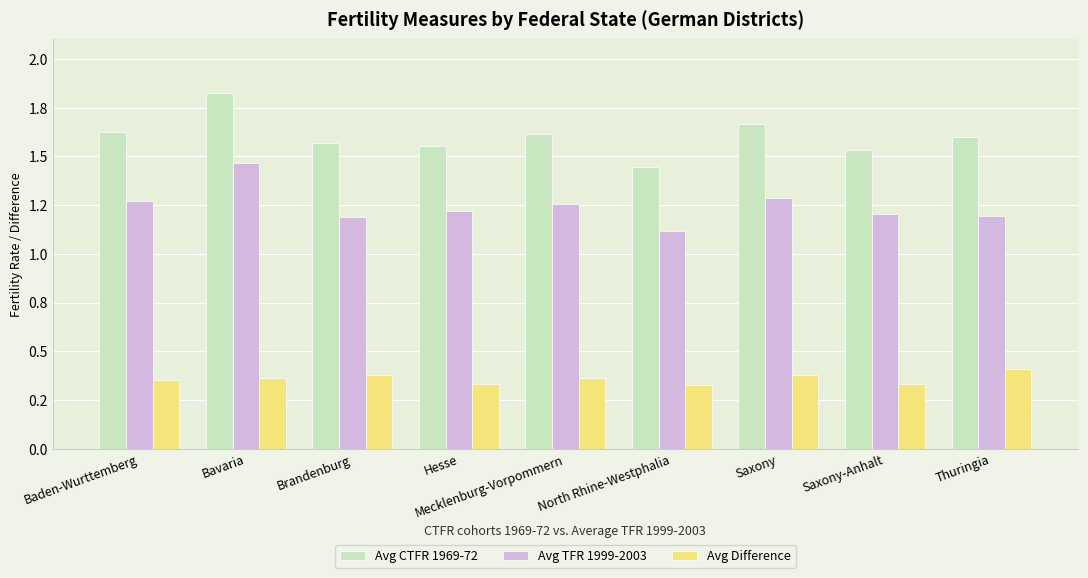

Are the bars grouped side by side (vs. stacked)?

Yes